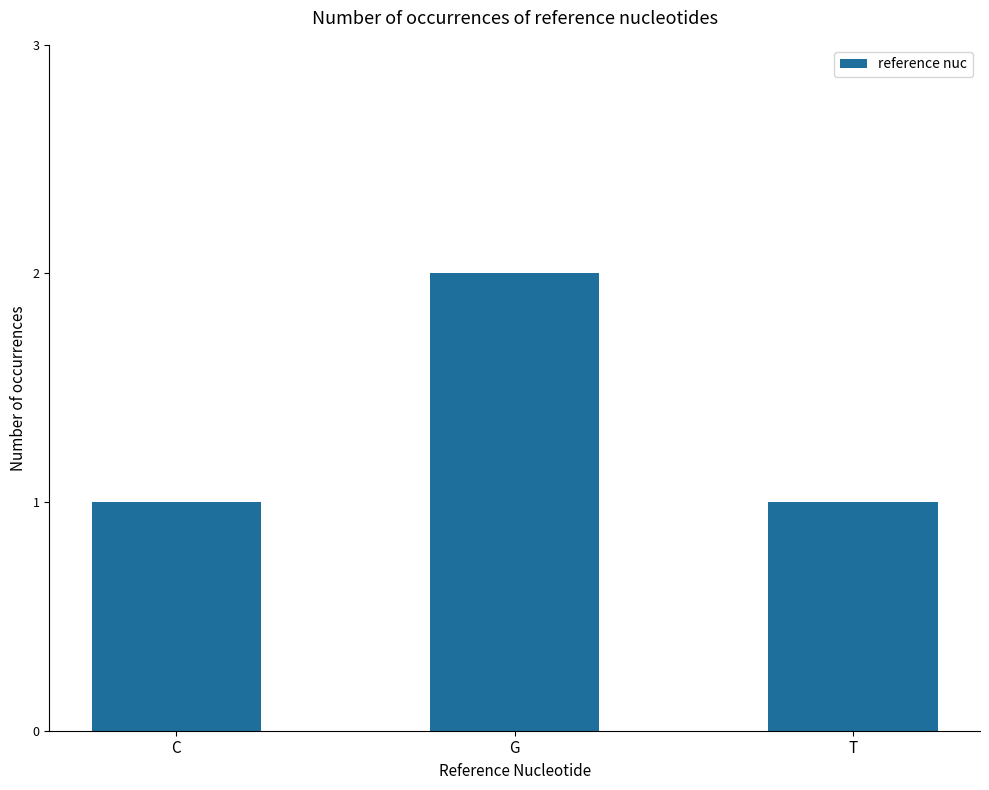

At which category does the chart reach its peak across all series?

G